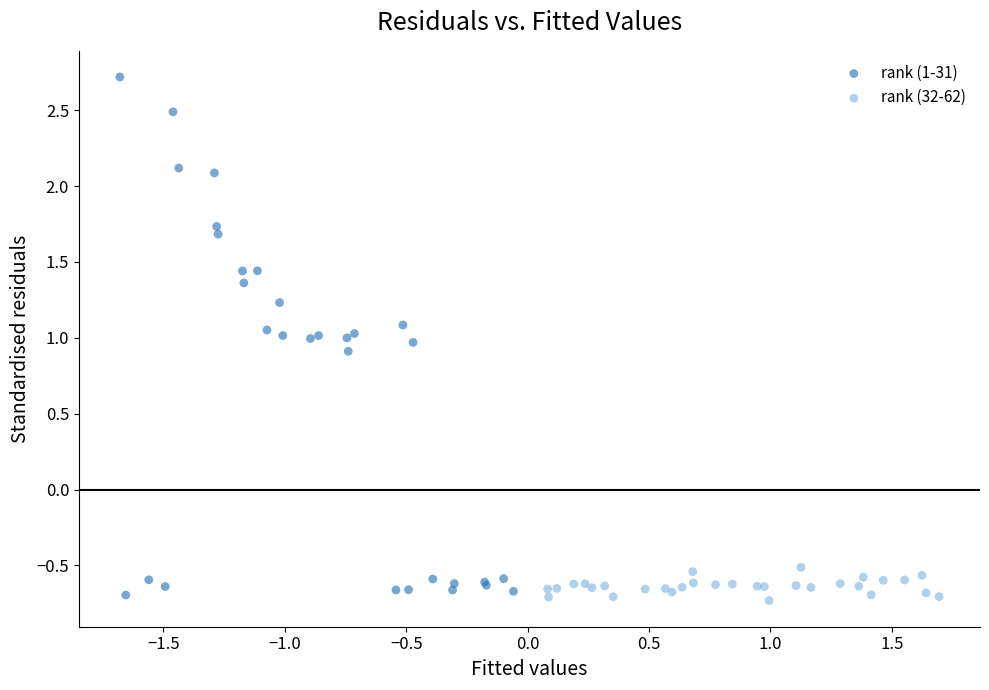

Which series contains the highest Y value?

rank (1-31)